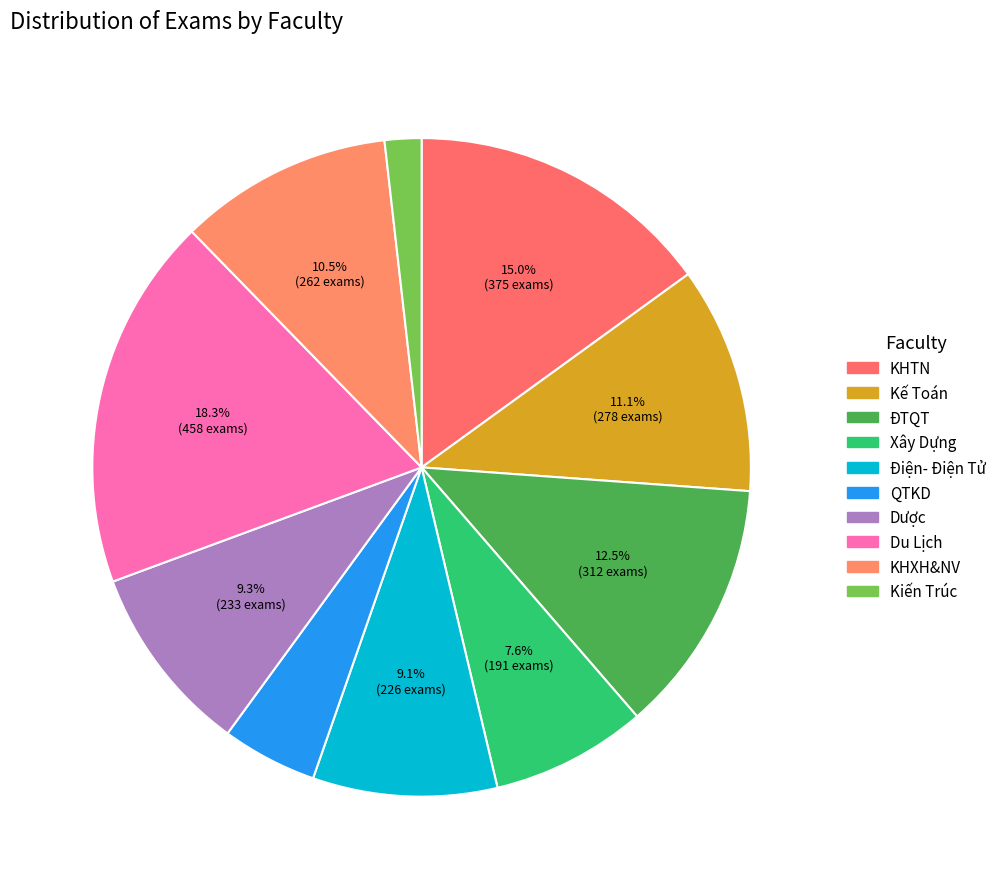

To the nearest percent, what portion does Du Lịch represent?

18%